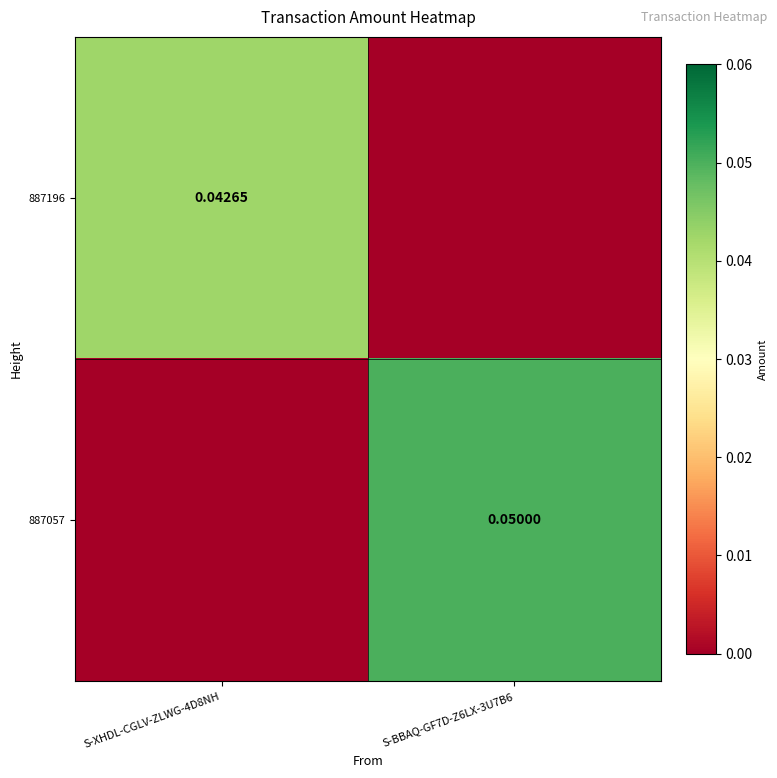

What is the approximate value of 887057 at S-BBAQ-GF7D-Z6LX-3U7B6?

0.1